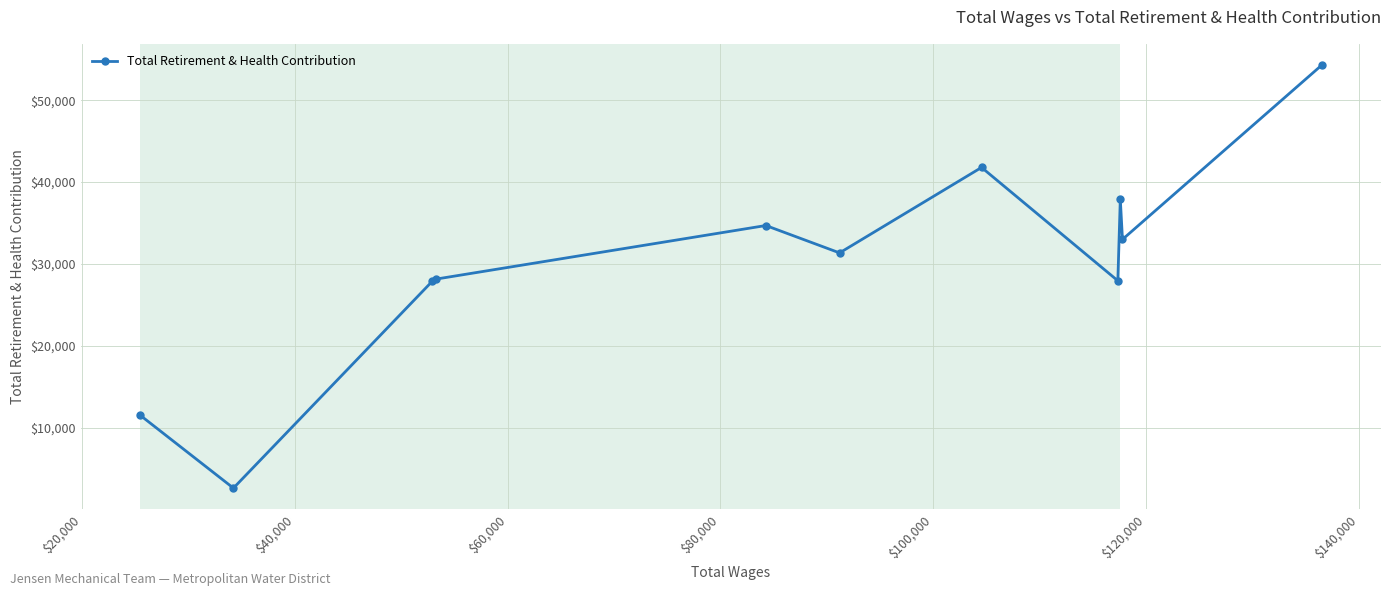

True or false: there are more than 2 points higher than both neighbors.

True